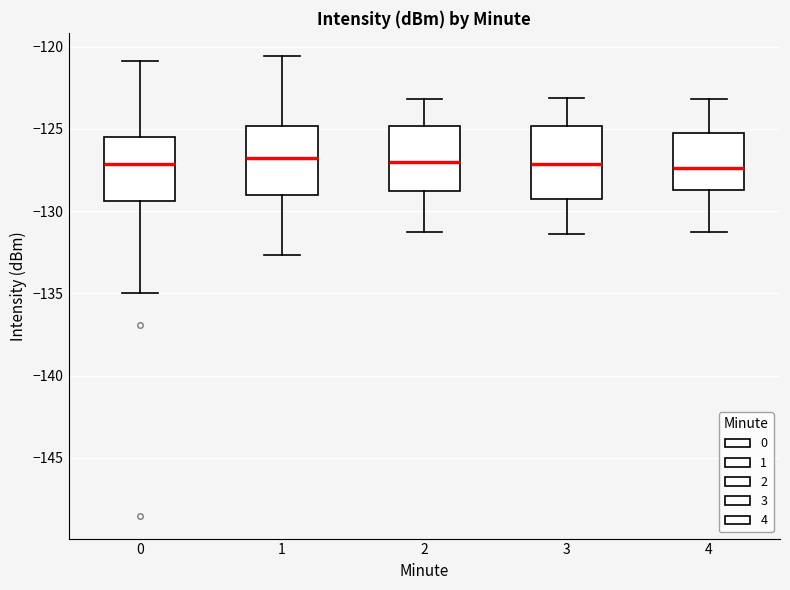

Where does the upper whisker of the box at x = 3 end on the y-axis? The values are not printed on the chart, so give them approximately, as read against the axis.

-123.0